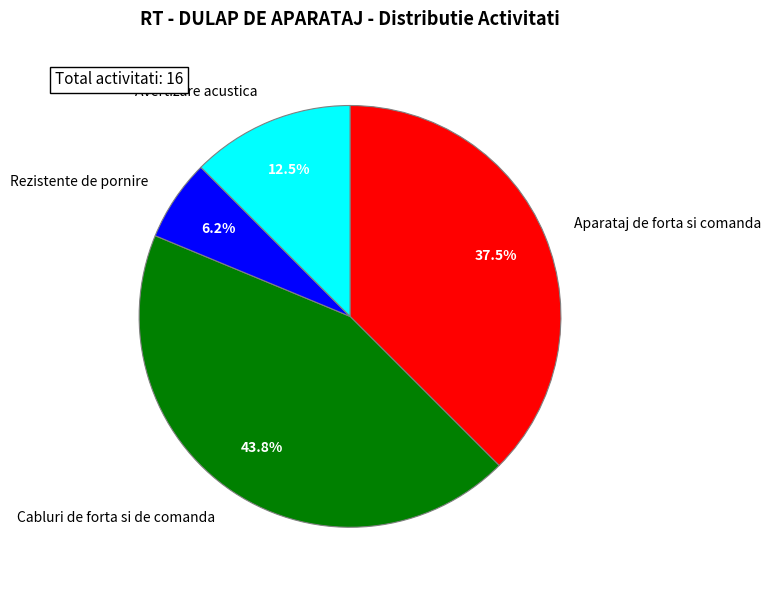

What is the largest slice in the pie chart?

Cabluri de forta si de comanda